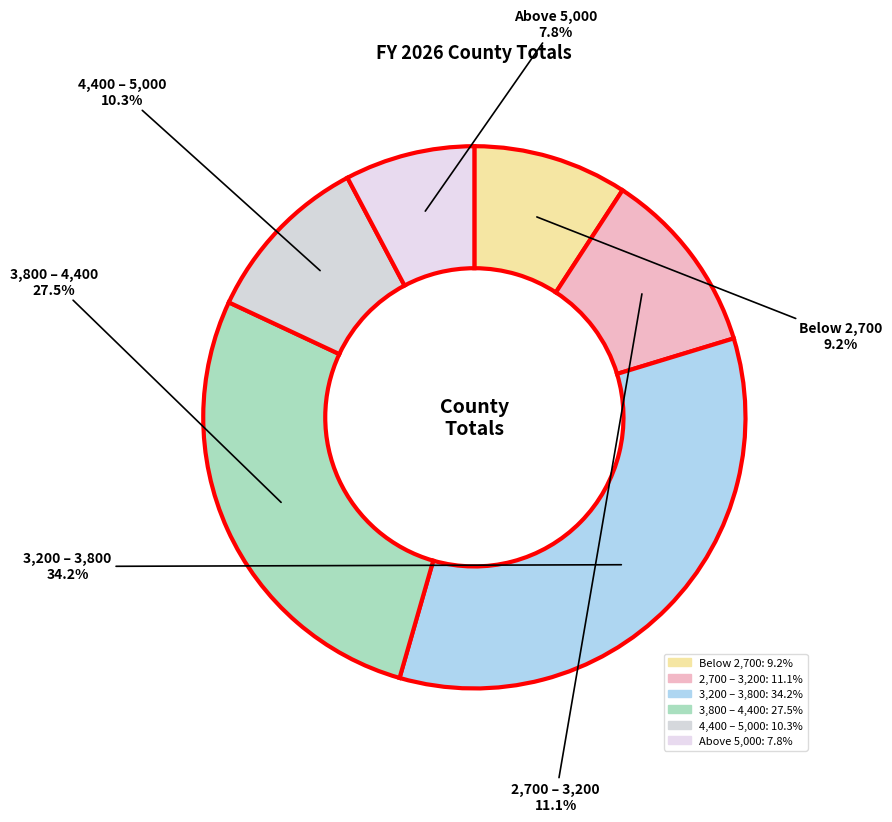

How many slices are in this pie chart?

6